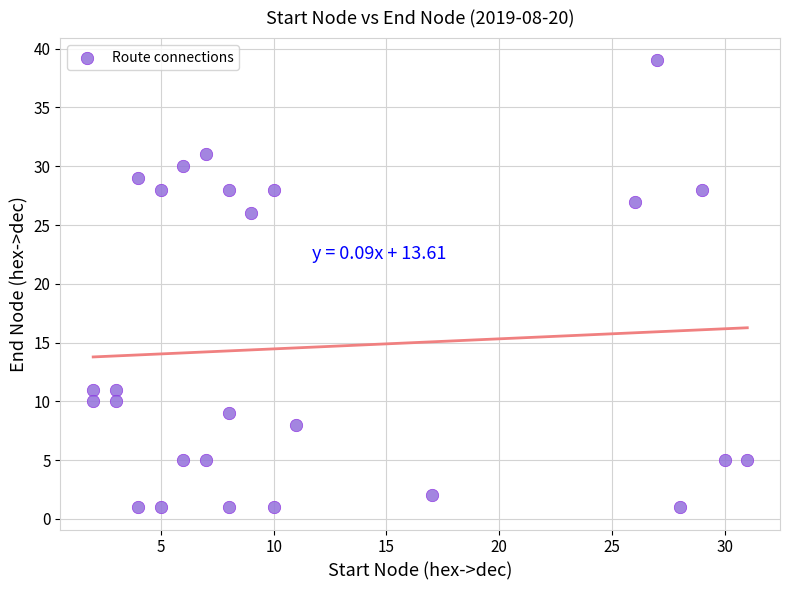

What Y value in the scatter plot is closest to 20?

26